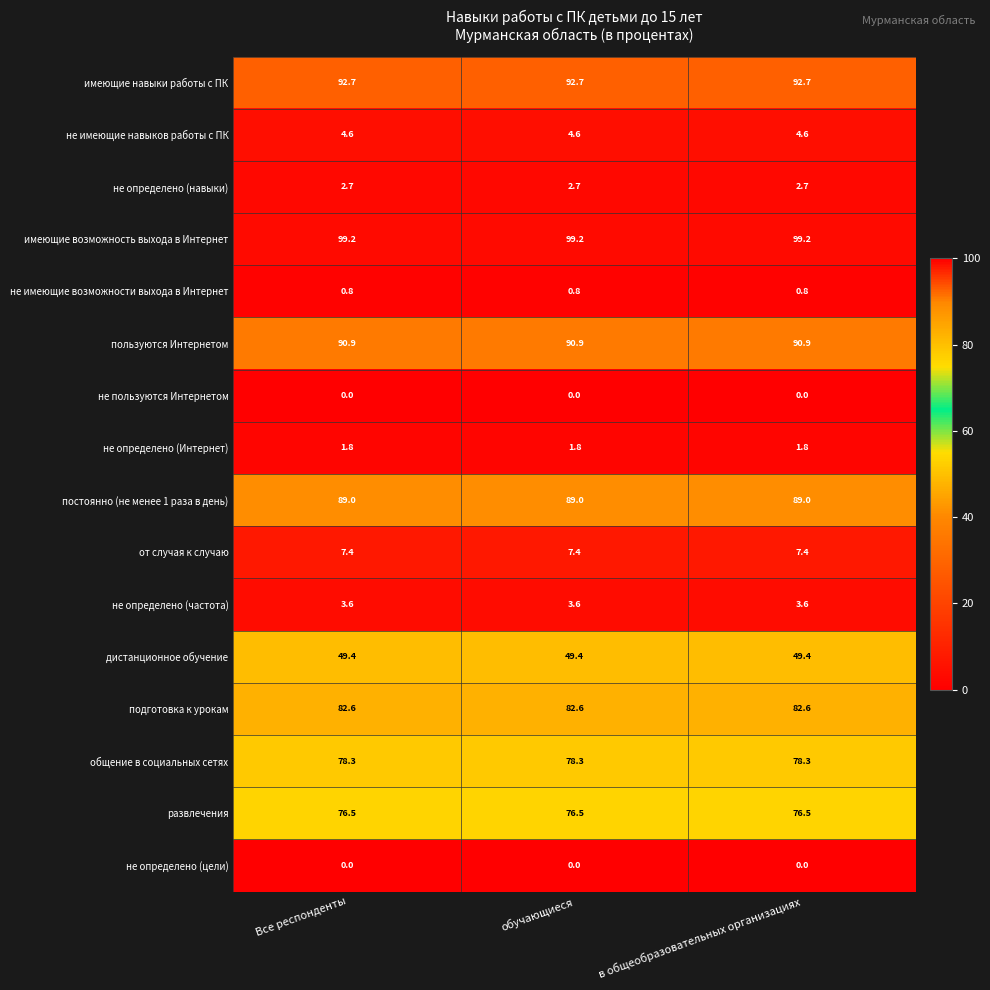

How many series are shown in this chart?

16